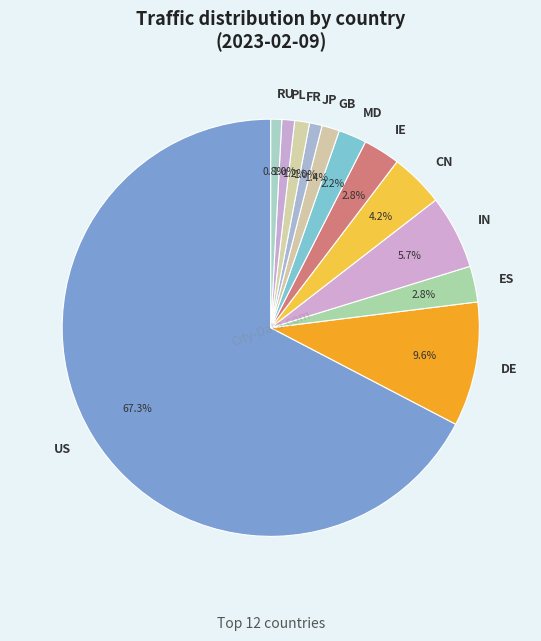

How many segments does this pie chart have?

12